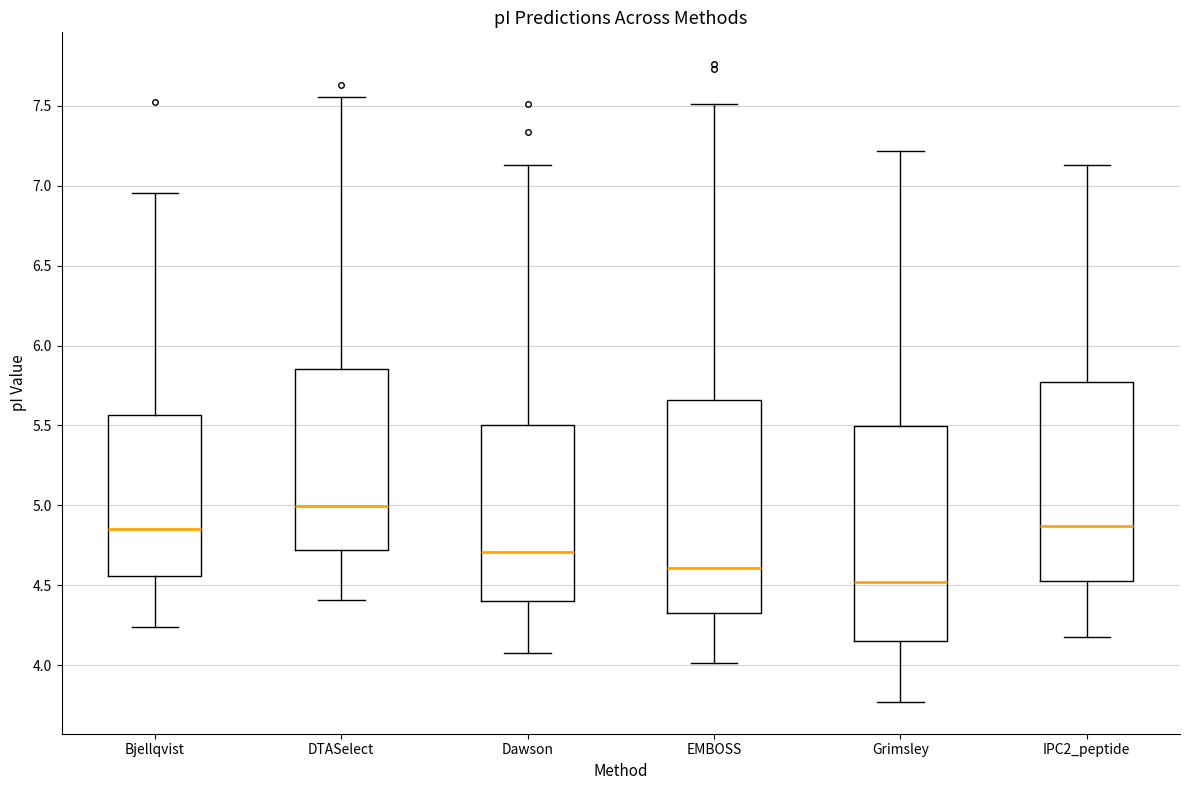

Which box's median line is the highest?

DTASelect